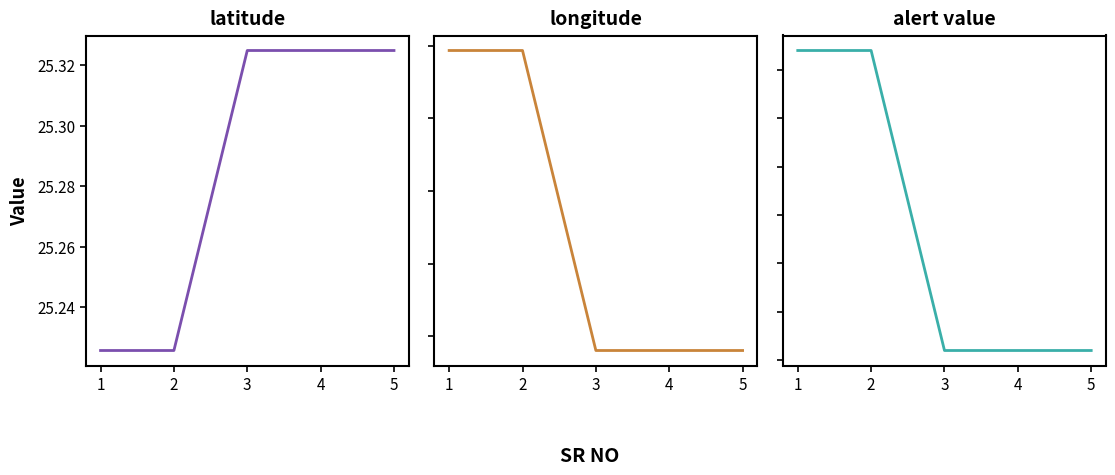

Count the longitude values in the range 51 to 52.

5